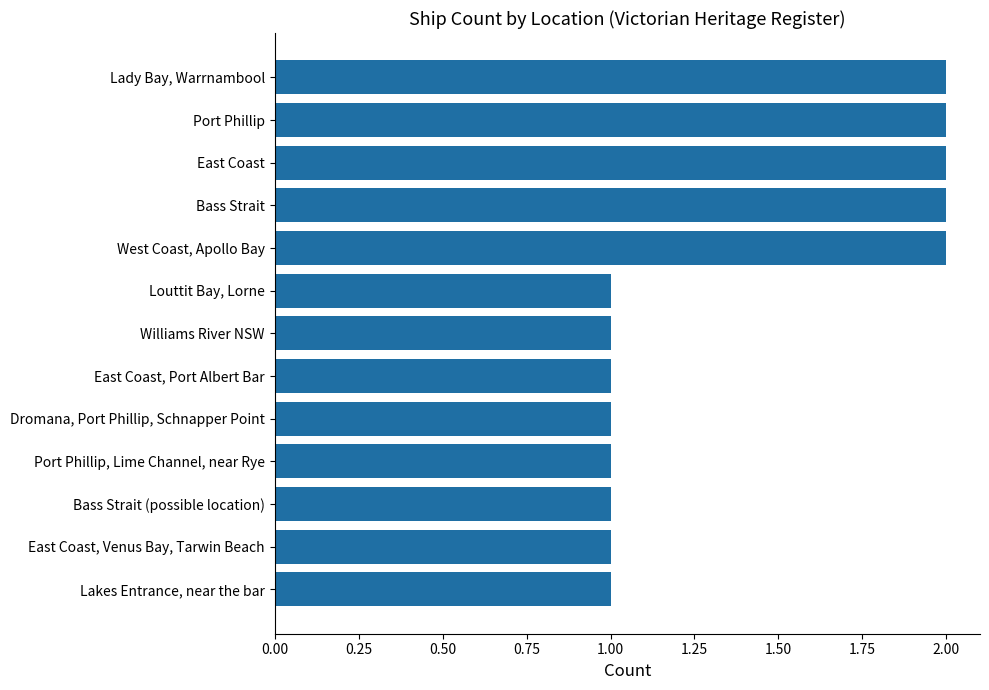

Count the number of categories in the chart.

13